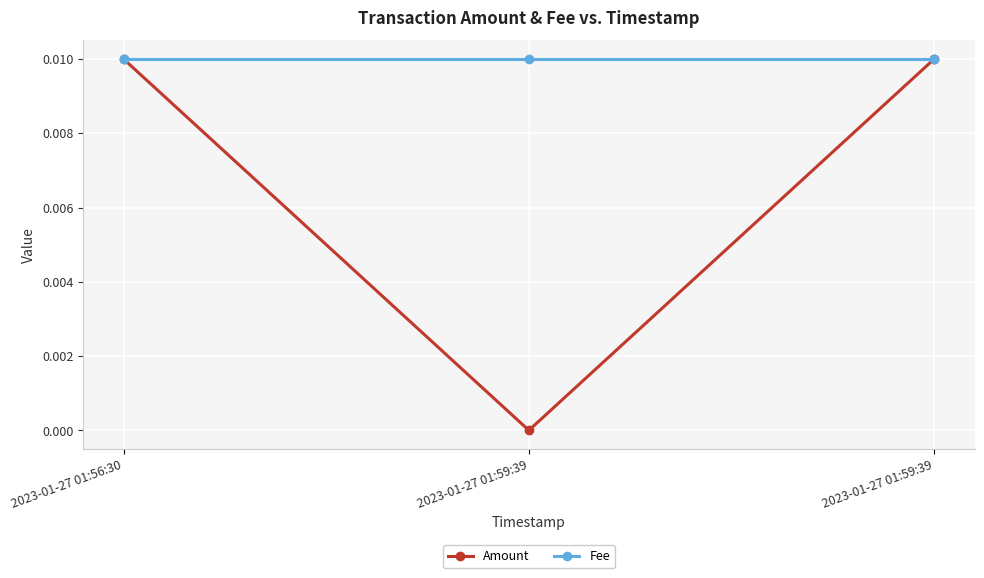

Count the number of categories in the chart.

3